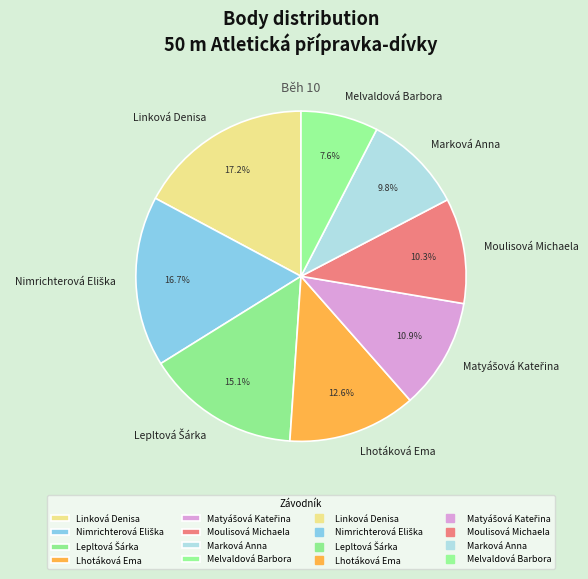

Is the sum of Moulisová Michaela and Linková Denisa greater than half?

No